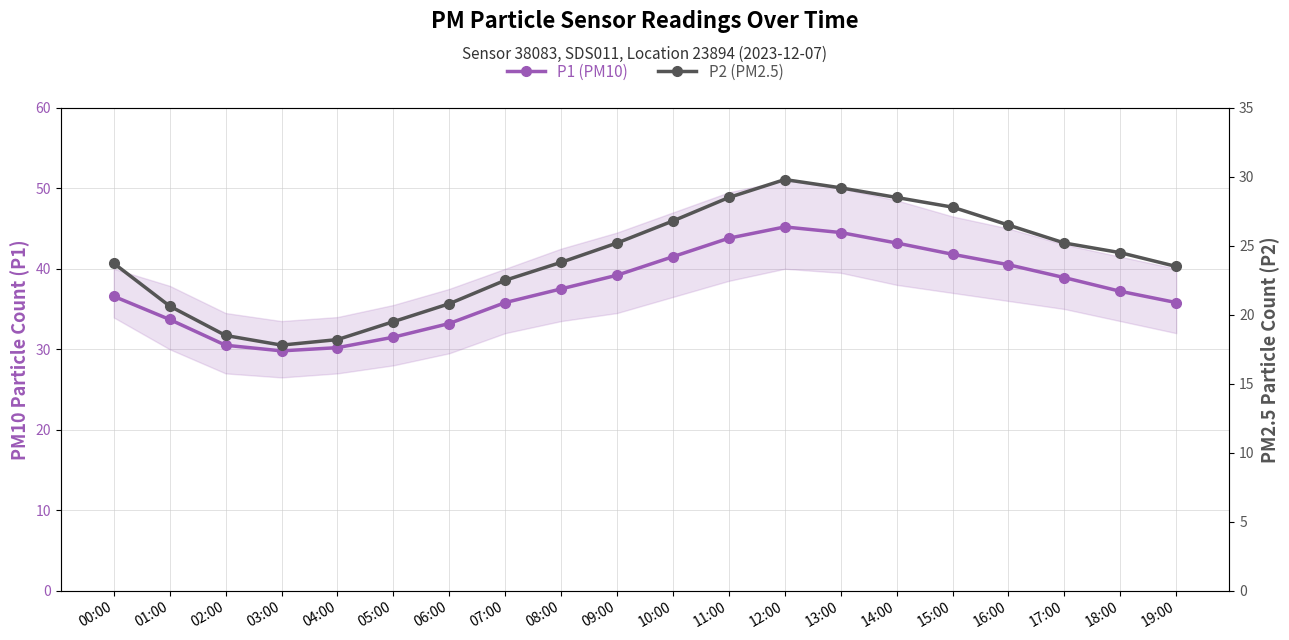

What is the maximum value shown in the chart?

45.2